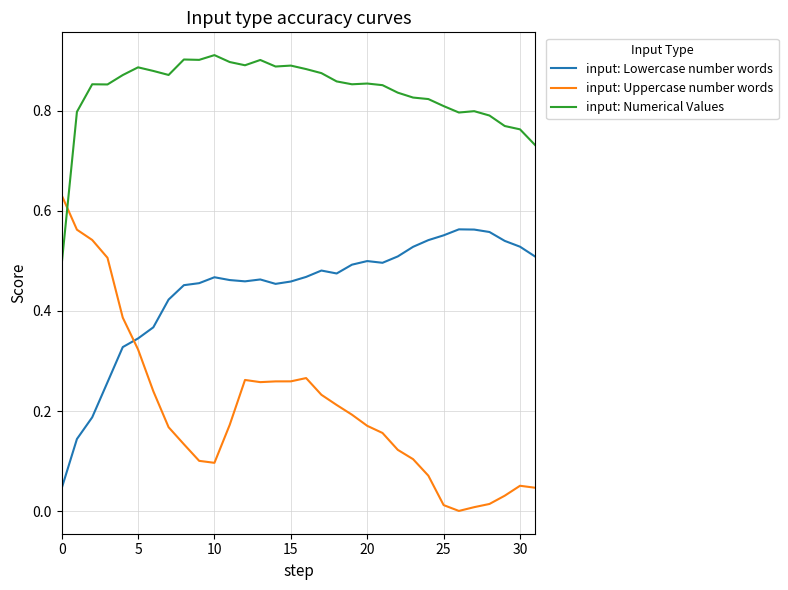

List the series in order of their peak value, highest first.

input: Numerical Values, input: Uppercase number words, input: Lowercase number words